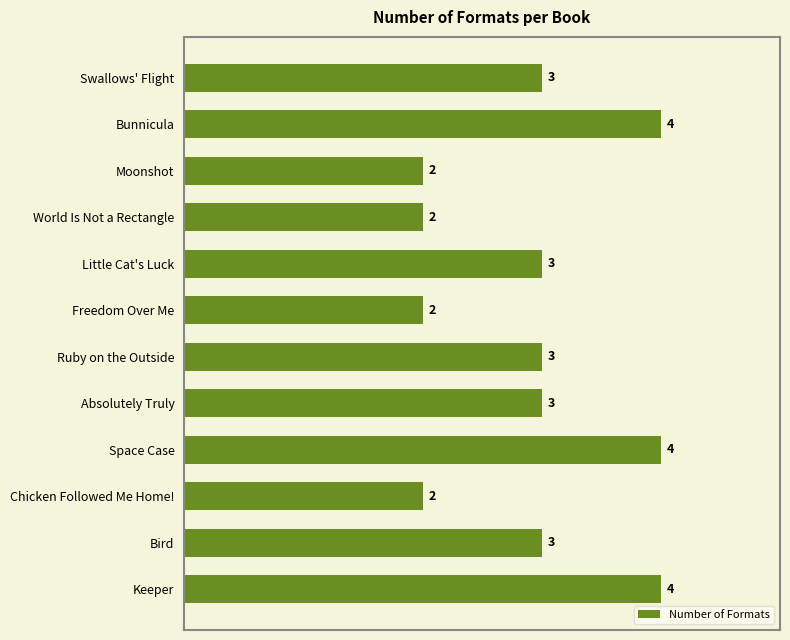

How many series are shown in this chart?

1